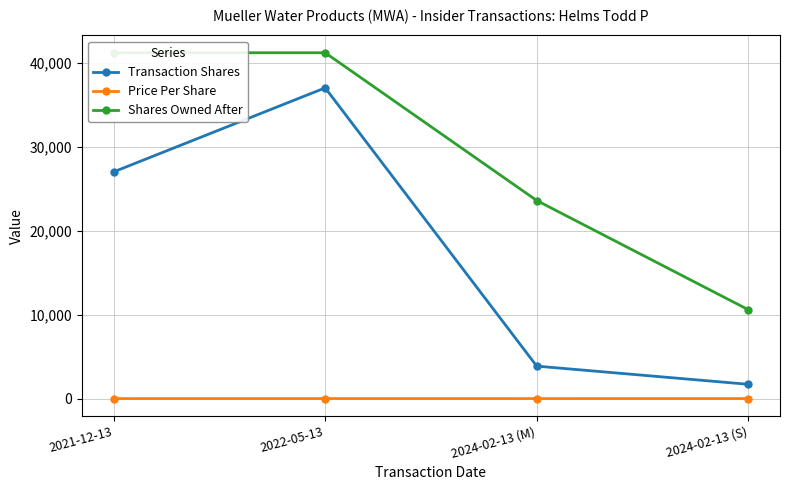

True or false: Price Per Share and Shares Owned After intersect in this chart.

False